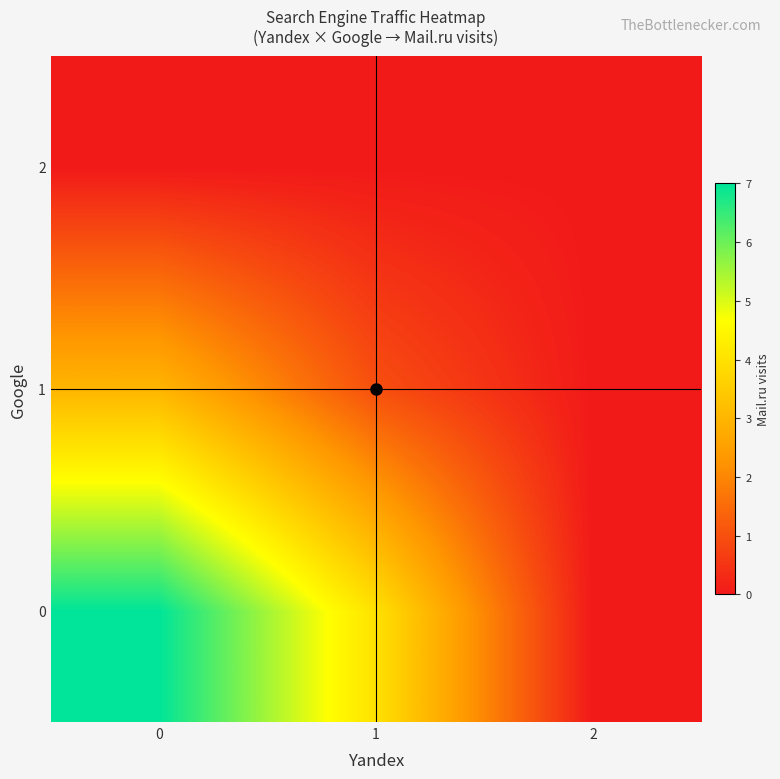

Reading right to left, list all the values displayed in this chart.

0: 2=0	1=4	0=7
1: 2=0	1=1	0=3
2: 2=0	1=0	0=0